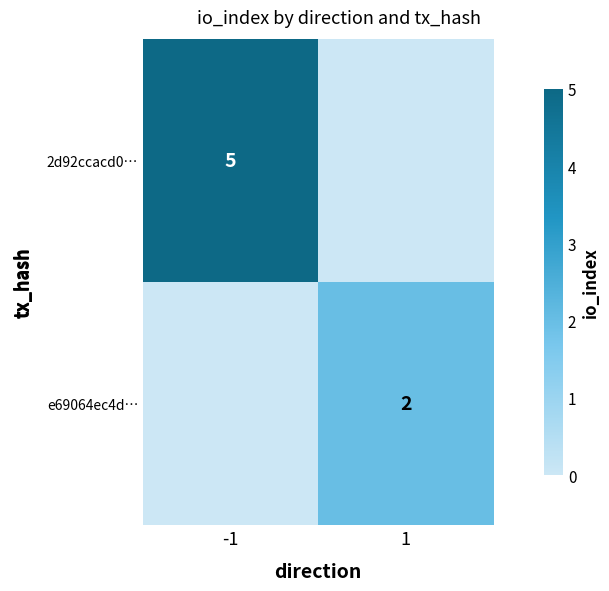

What is the difference between the maximum and minimum values in the 2d92ccacd0… series?

5